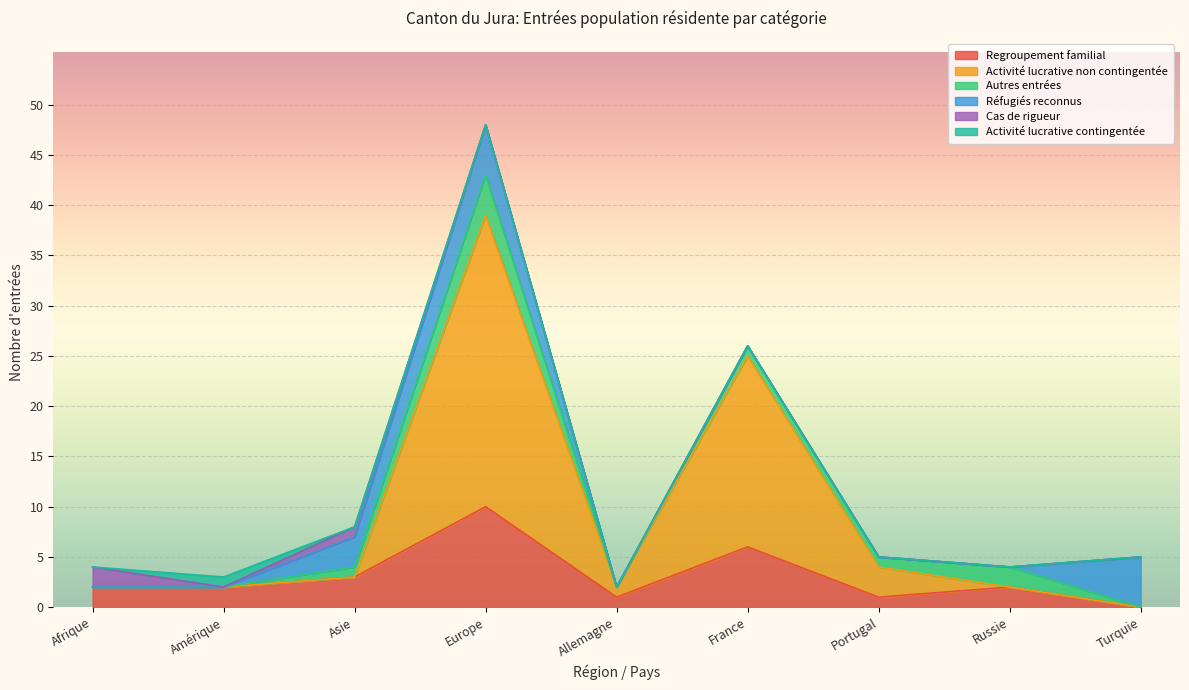

Is the value of Réfugiés reconnus at Russie greater than the value of Cas de rigueur at Afrique?

No